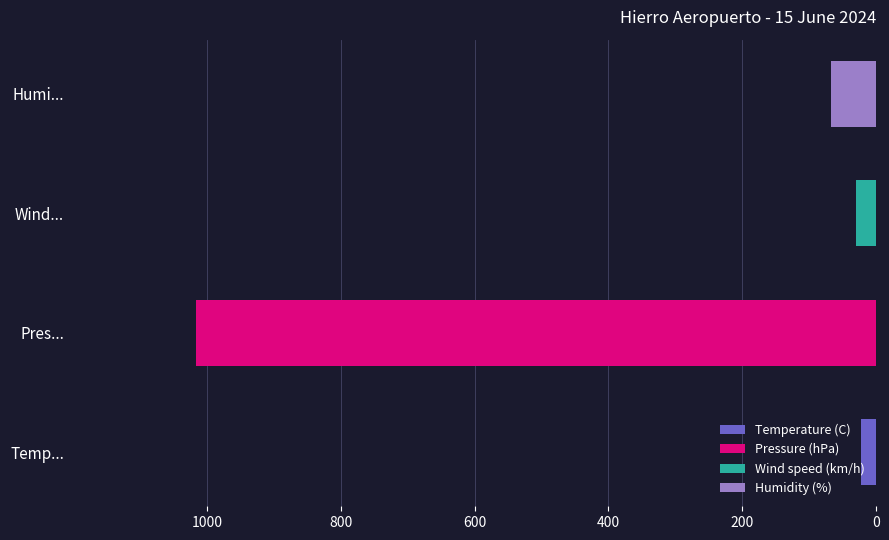

How many distinct data groups are displayed?

4